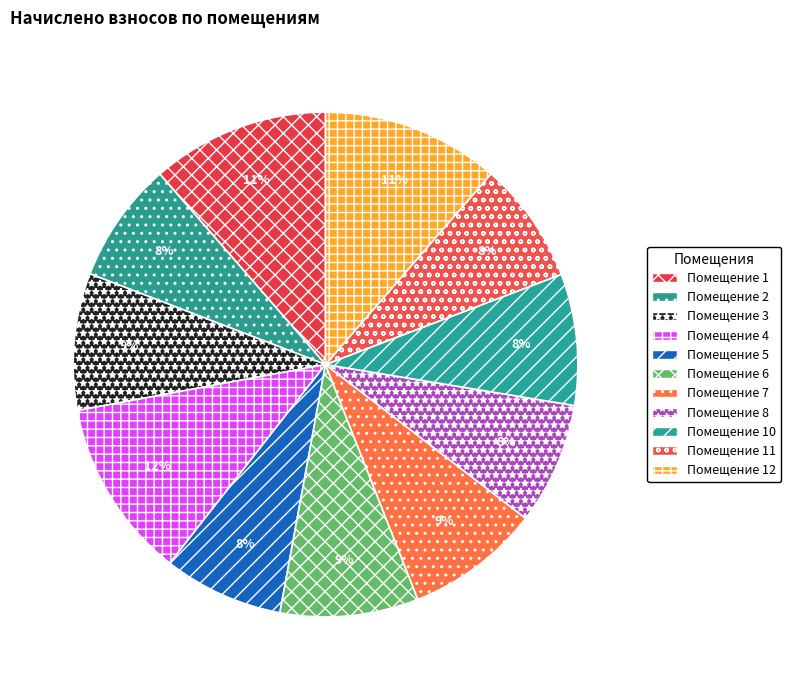

How many segments does this pie chart have?

11